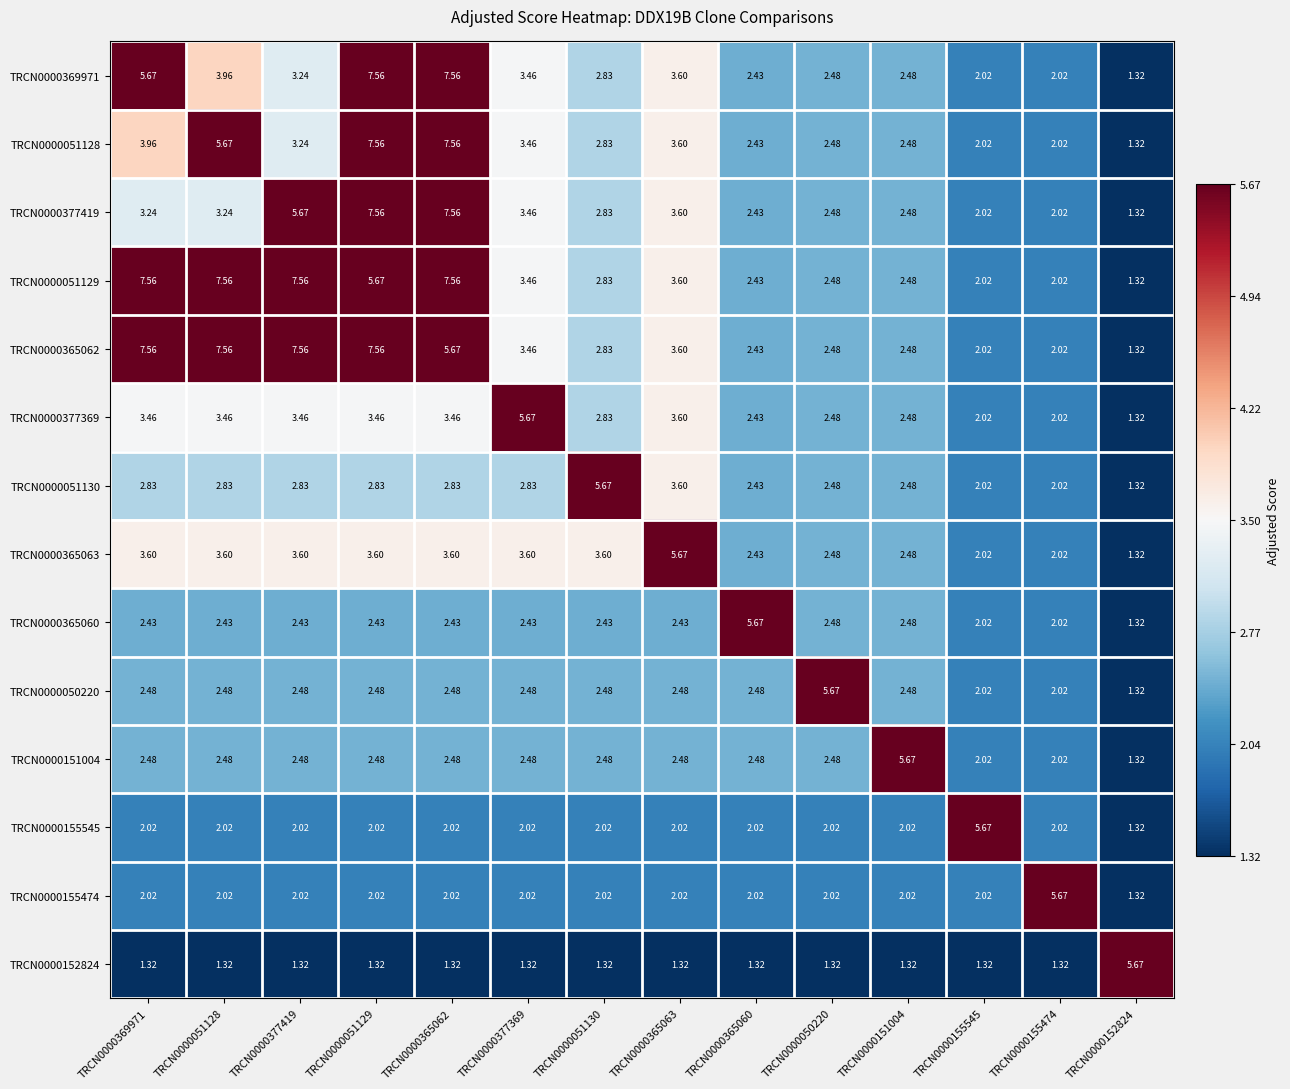

Is the value of TRCN0000050220 at TRCN0000155545 greater than the value of TRCN0000051130 at TRCN0000050220?

No